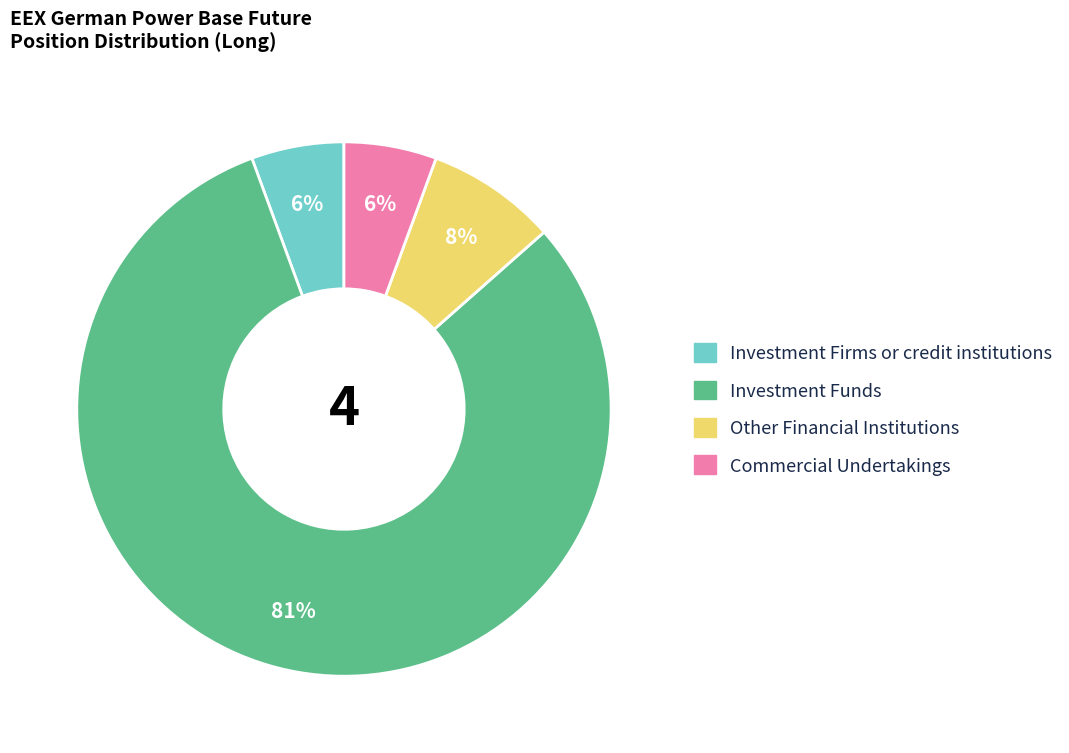

Between Investment Funds and Commercial Undertakings, which is larger?

Investment Funds